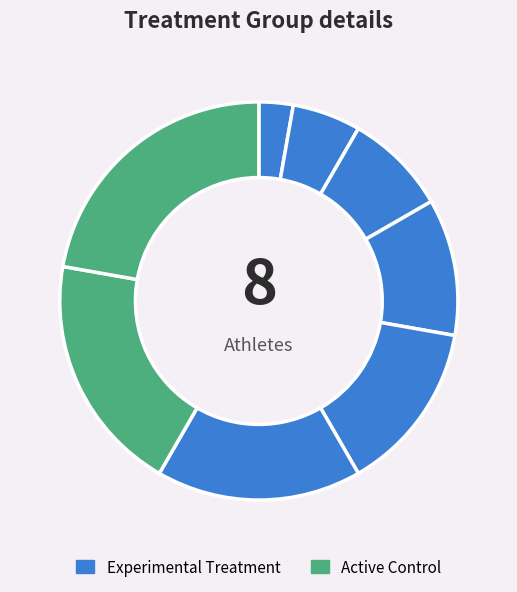

To the nearest percent, what is the average slice percentage?

12%